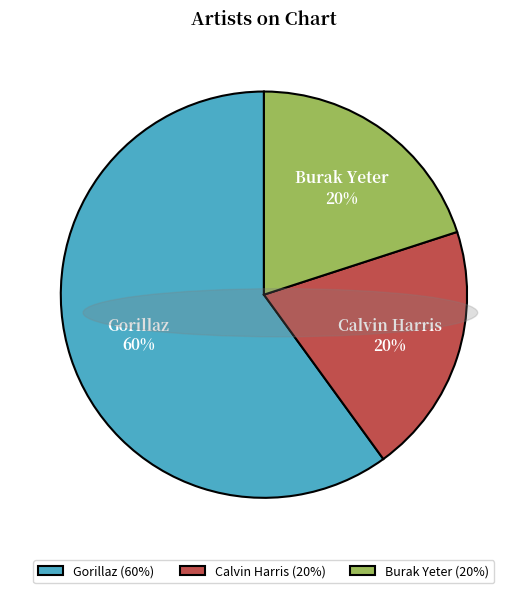

Combined, do Gorillaz (60%) and Calvin Harris (20%) account for over 50%?

Yes